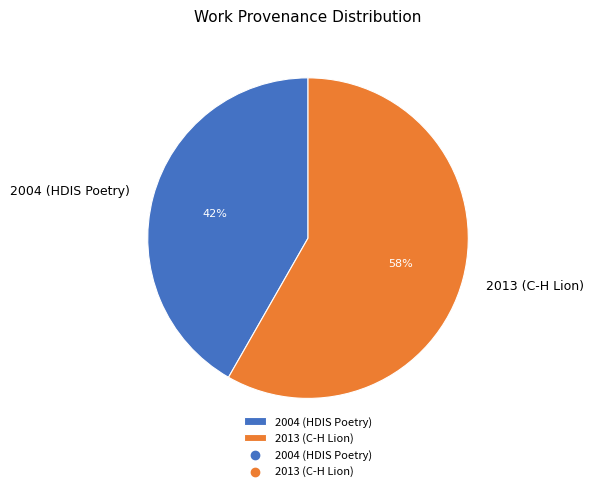

Does 2013 (C-H Lion) account for over 50% of the chart?

Yes